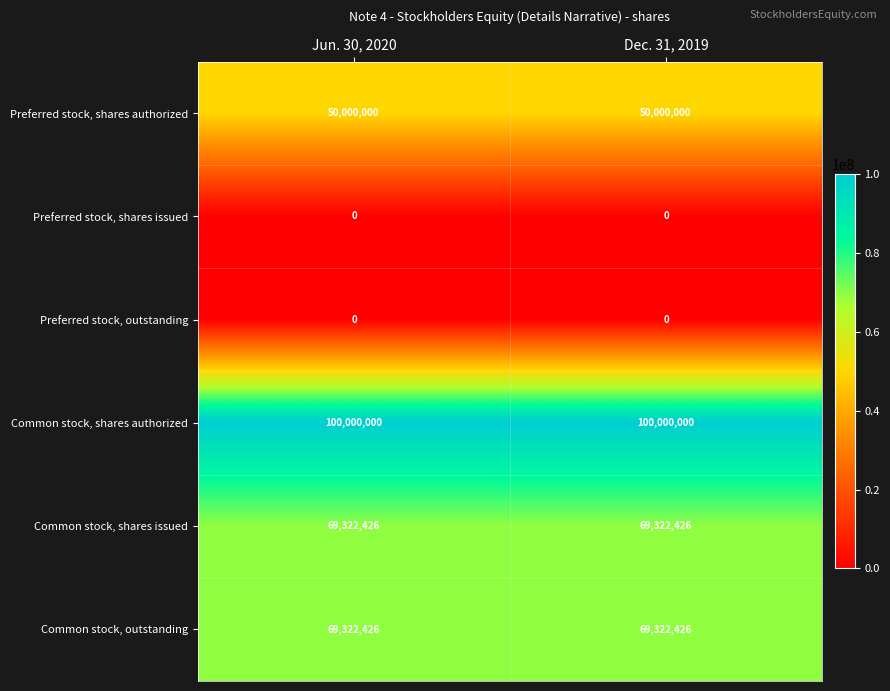

What is the sum of all Preferred stock, shares authorized values?

100000000